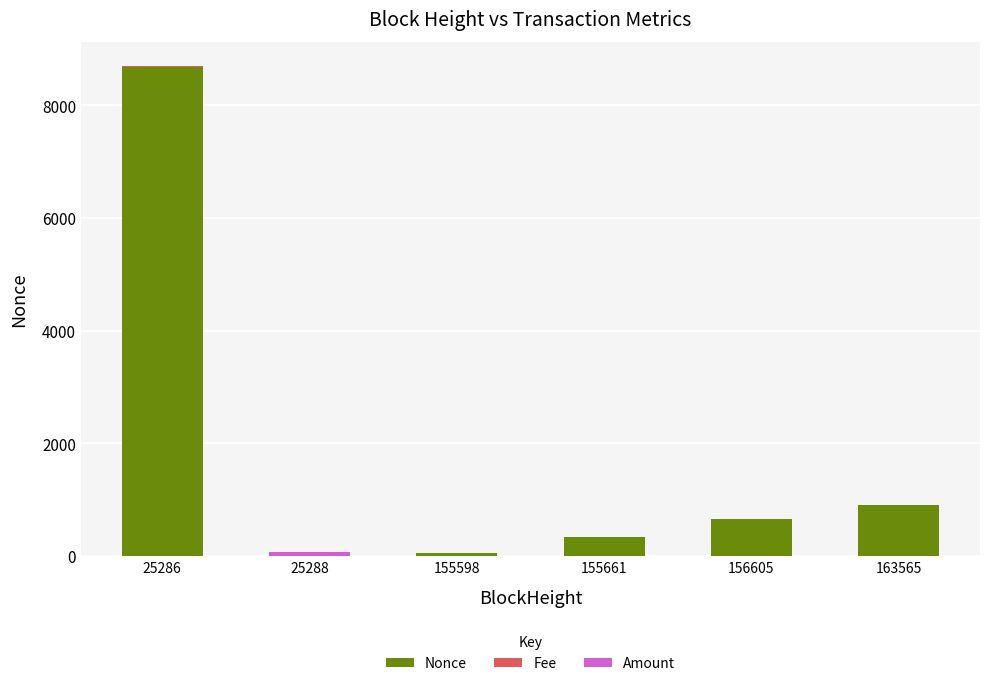

At which label does Nonce reach its peak?

25286